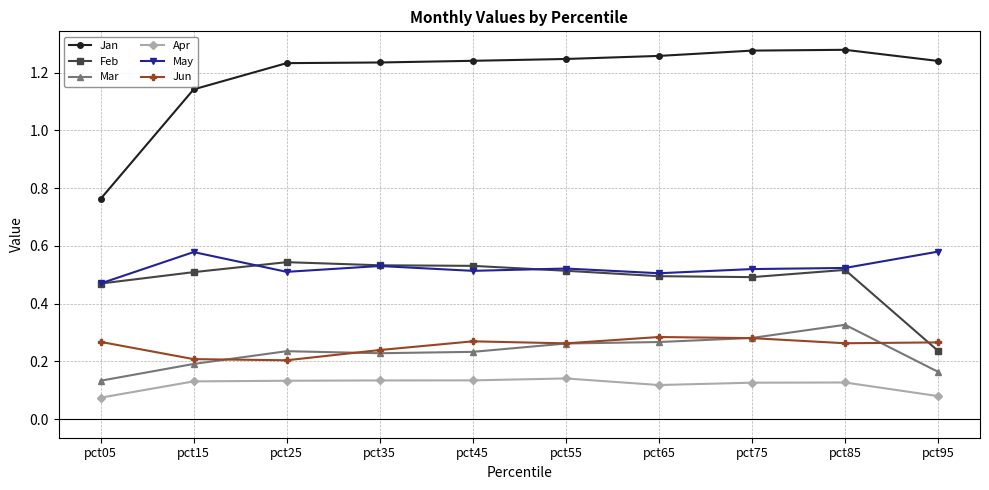

What is the total value across all series at pct55?

2.9